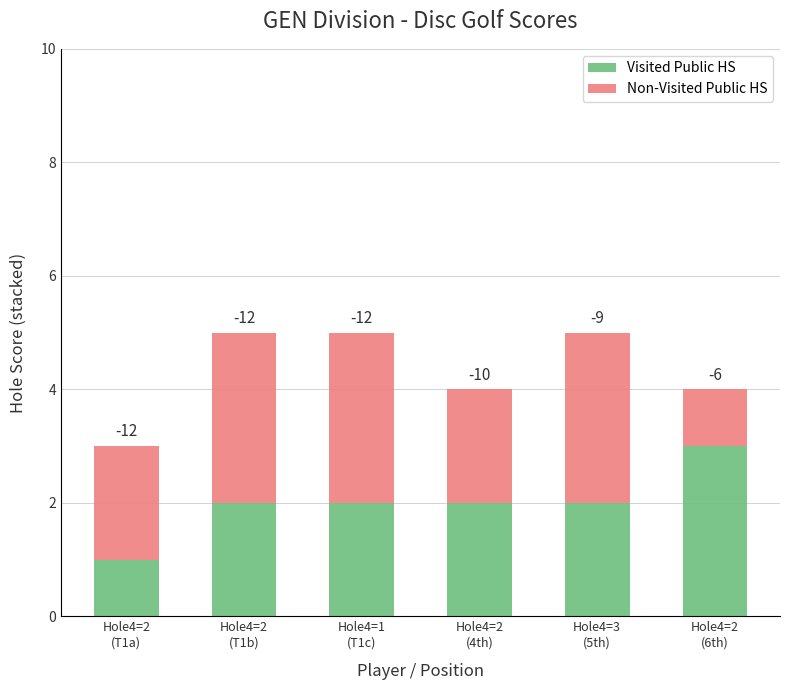

What are all the series names shown in the legend?

Visited Public HS, Non-Visited Public HS